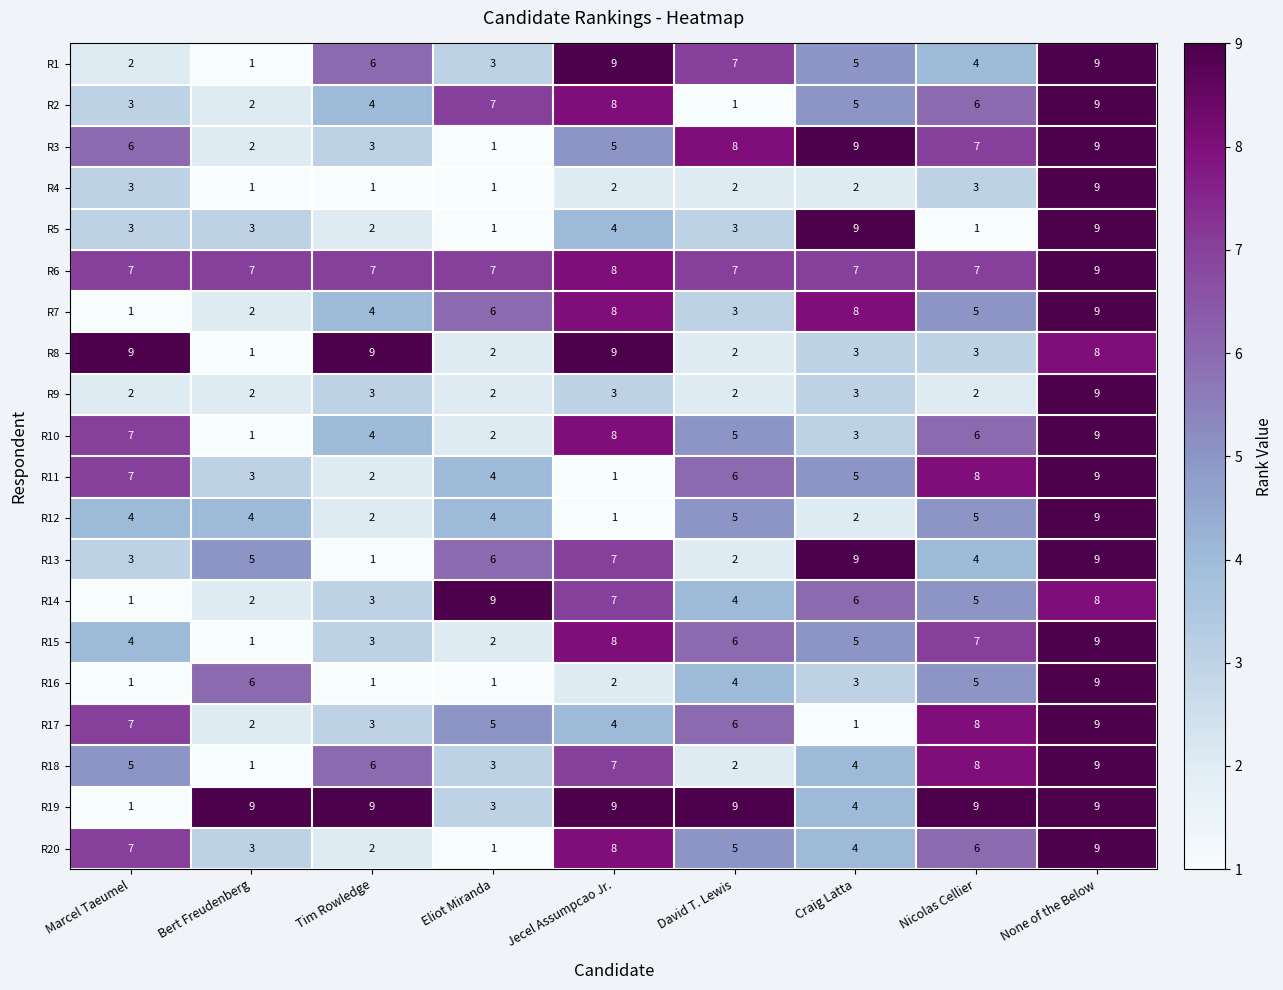

What is the difference between the highest and lowest values at Jecel Assumpcao Jr.?

8